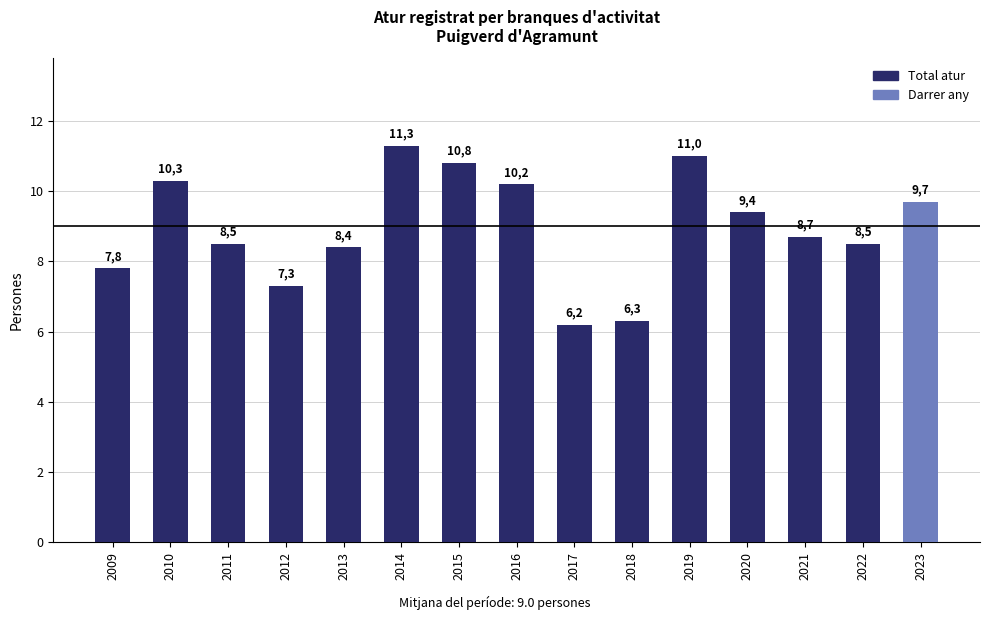

Reading left to right, what are all the values shown in this chart?

2009=7.8	2010=10.3	2011=8.5	2012=7.3	2013=8.4	2014=11.3	2015=10.8	2016=10.2	2017=6.2	2018=6.3	2019=11.0	2020=9.4	2021=8.7	2022=8.5	2023=9.7